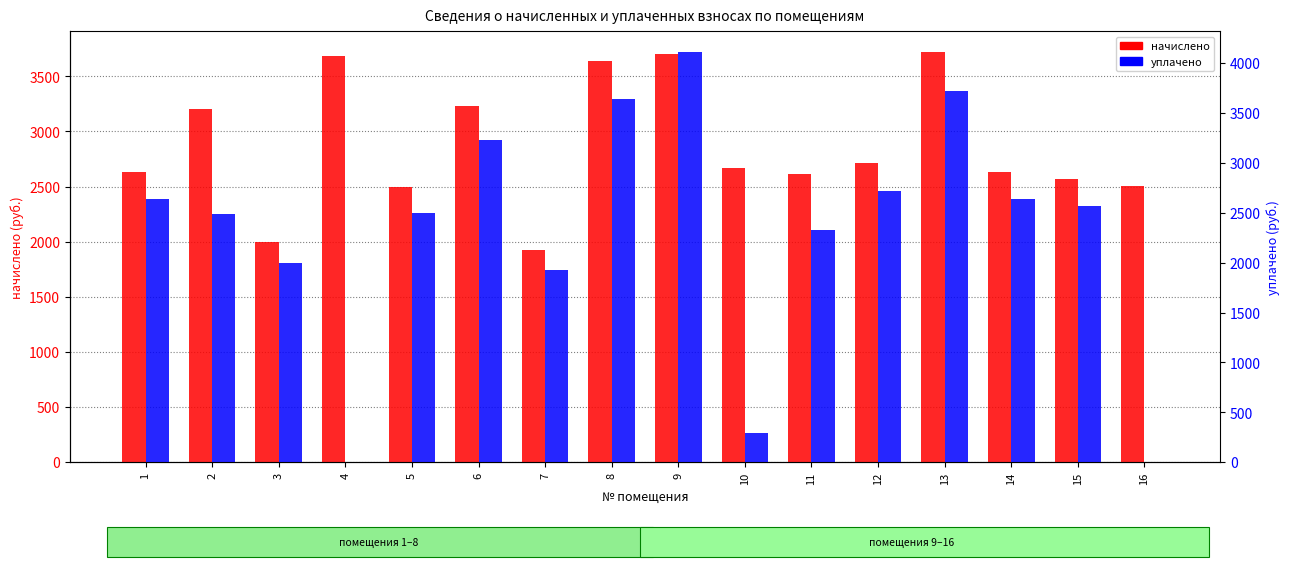

What value does the уплачено series have at 15?

2564.7